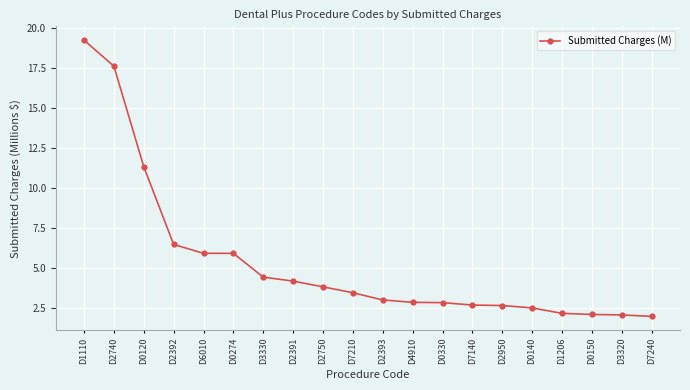

Read the value at D0150.

2.1